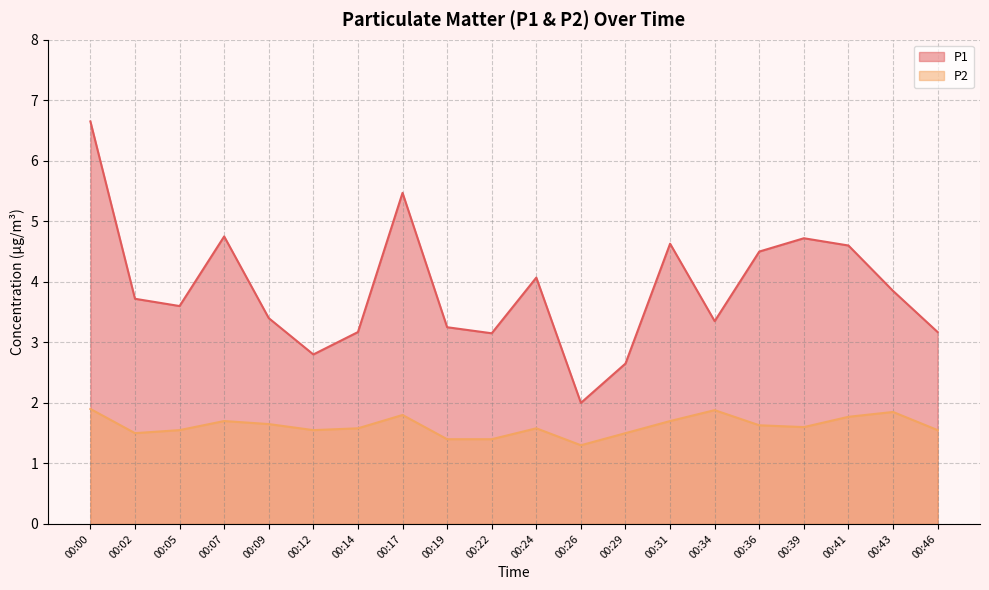

The value of P2 at 00:02 is 1.5. True or false?

True